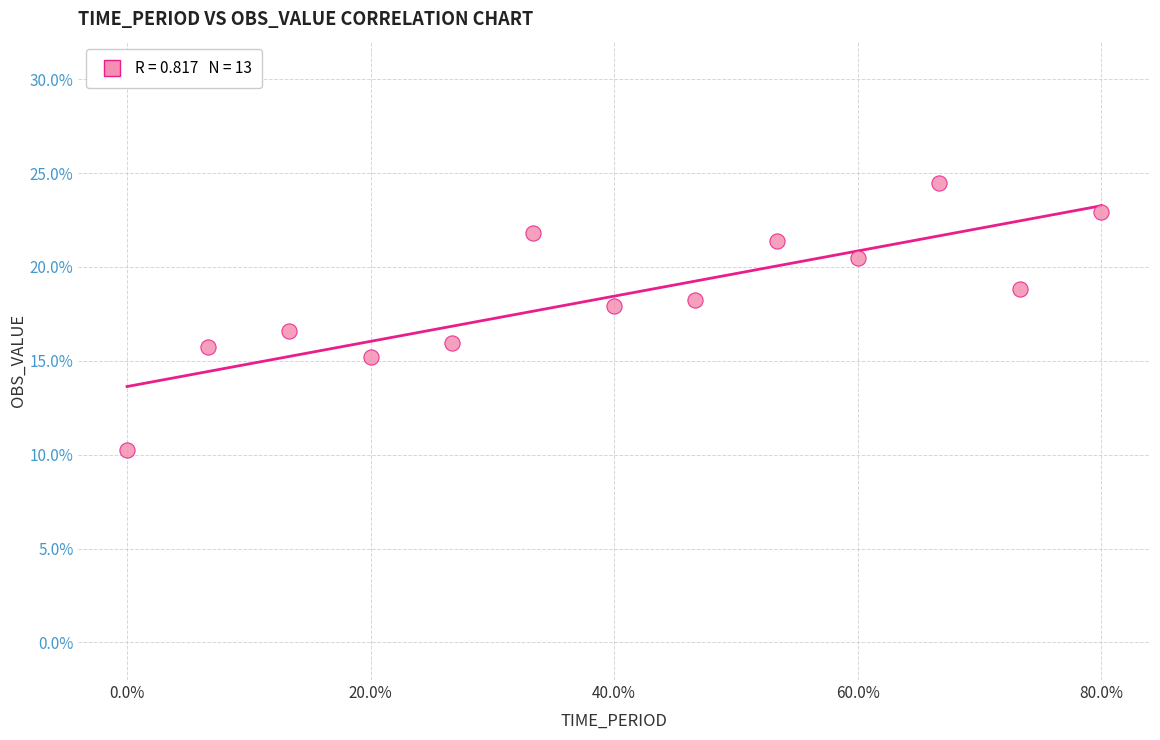

What Y value in the scatter plot is closest to 17?

16.6